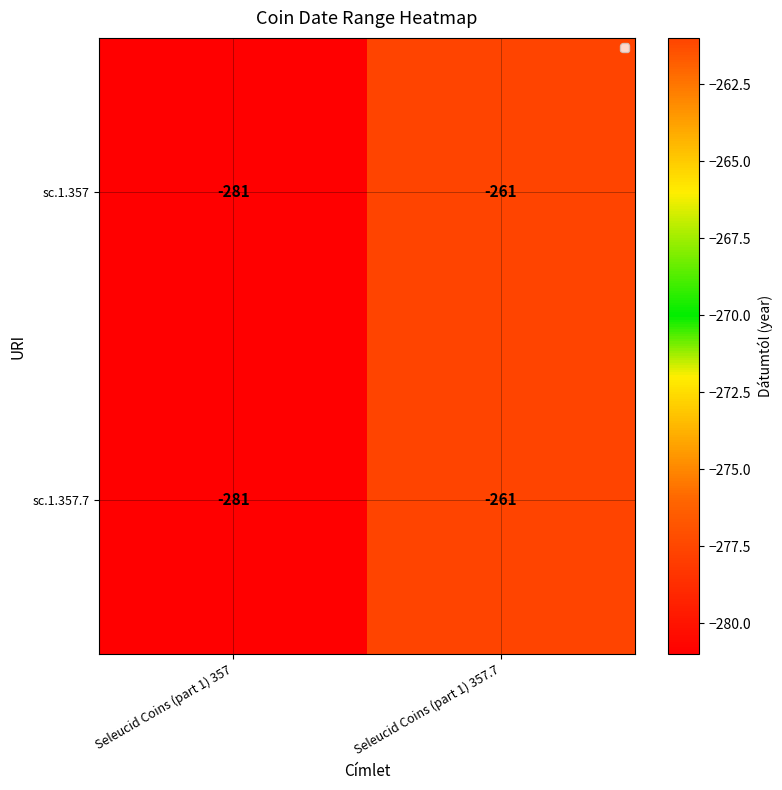

How many categories are shown in the chart?

2